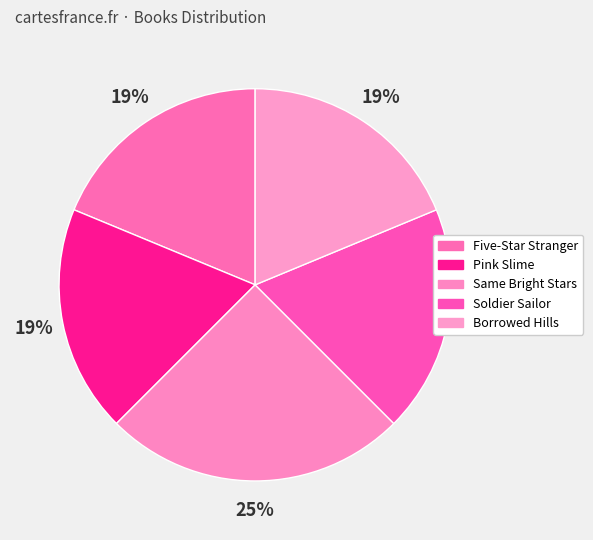

Count the number of slices in the pie.

5